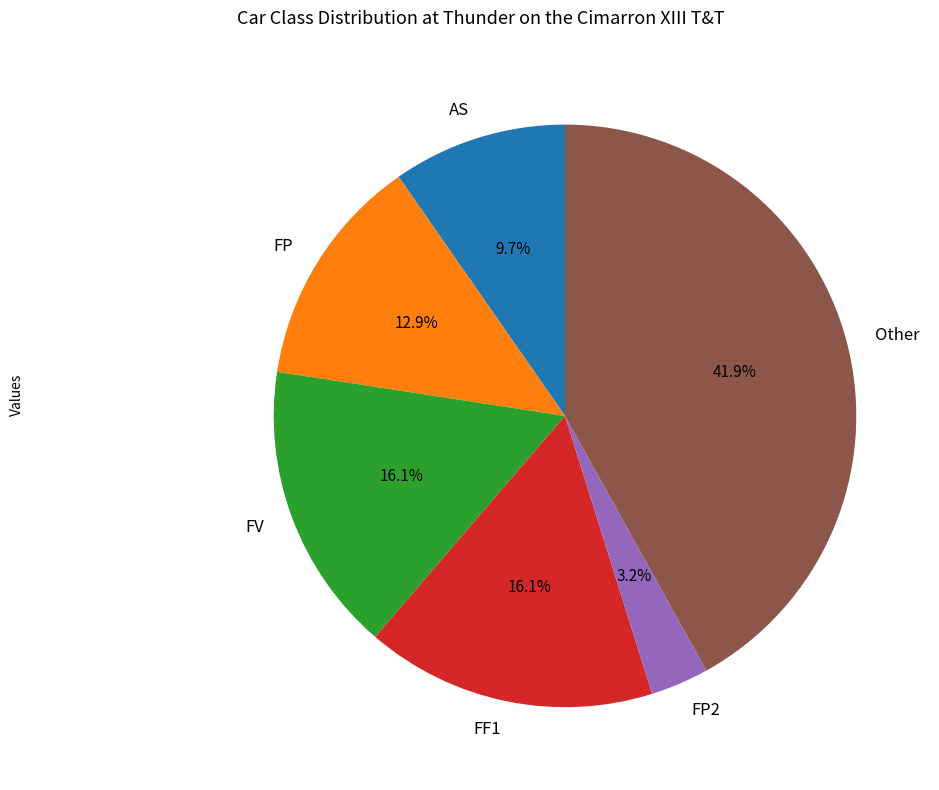

To the nearest percent, what portion does Other represent?

42%